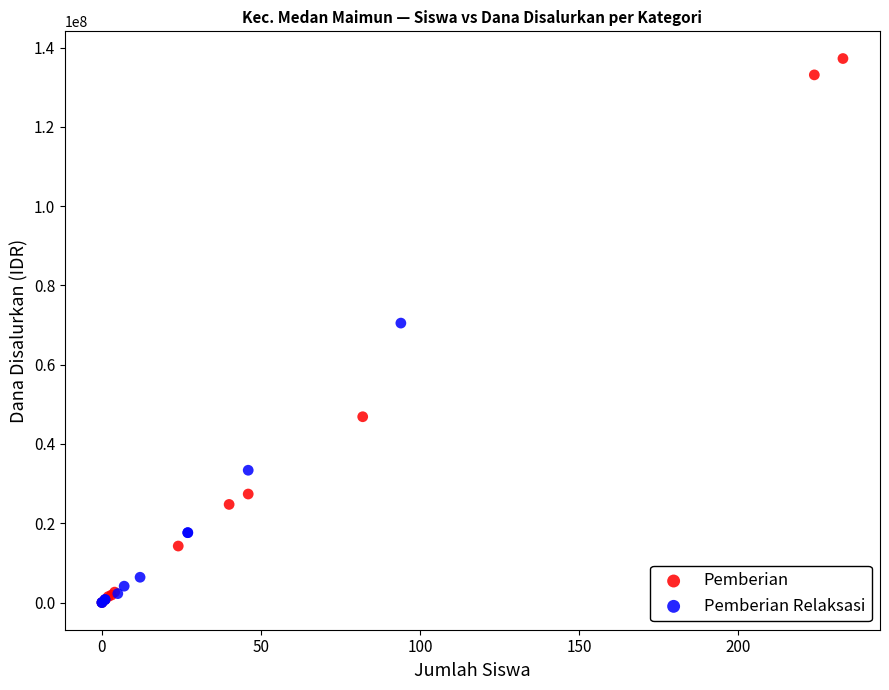

Which series has the widest spread of Y values?

Pemberian